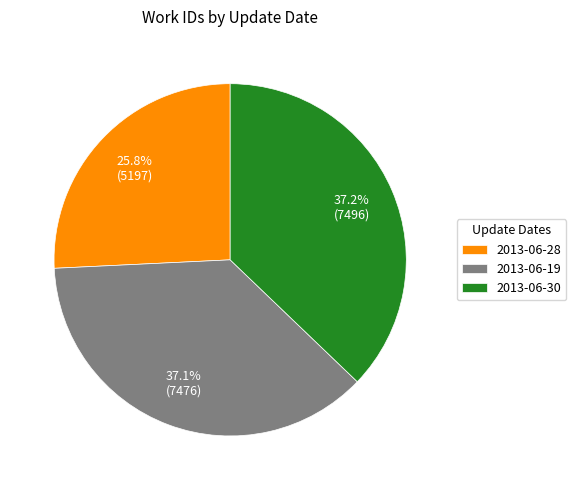

To the nearest percent, what is the combined percentage of 2013-06-19 and 2013-06-30?

74%